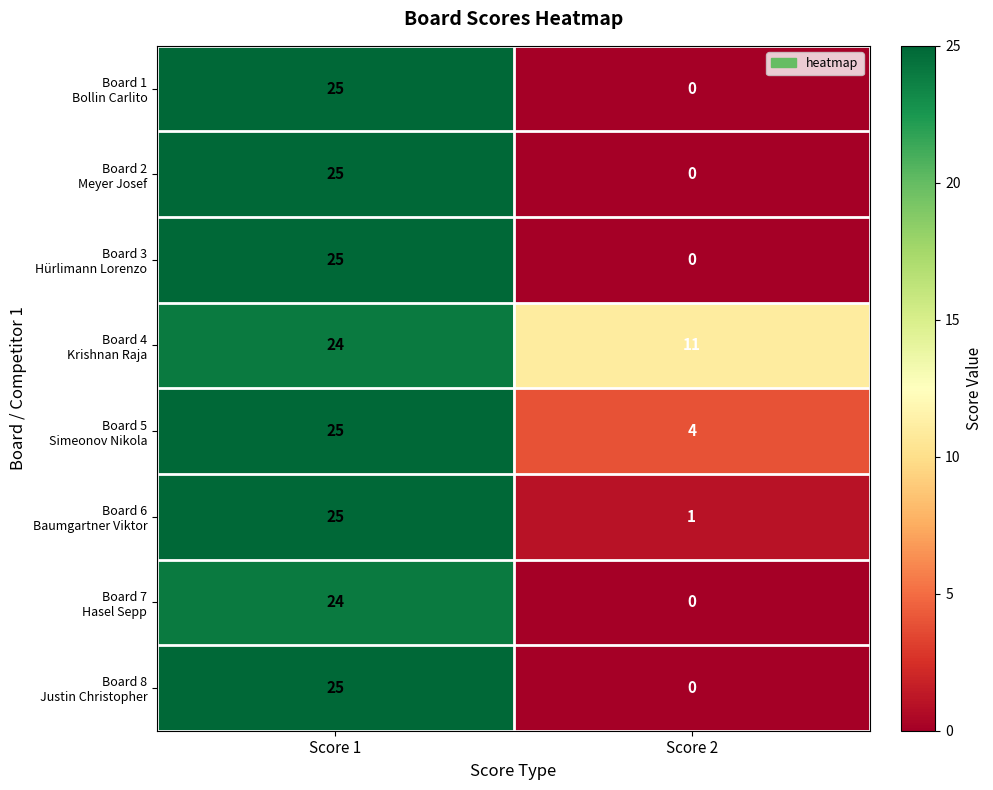

At which category is the sum across all series the highest?

Score 1